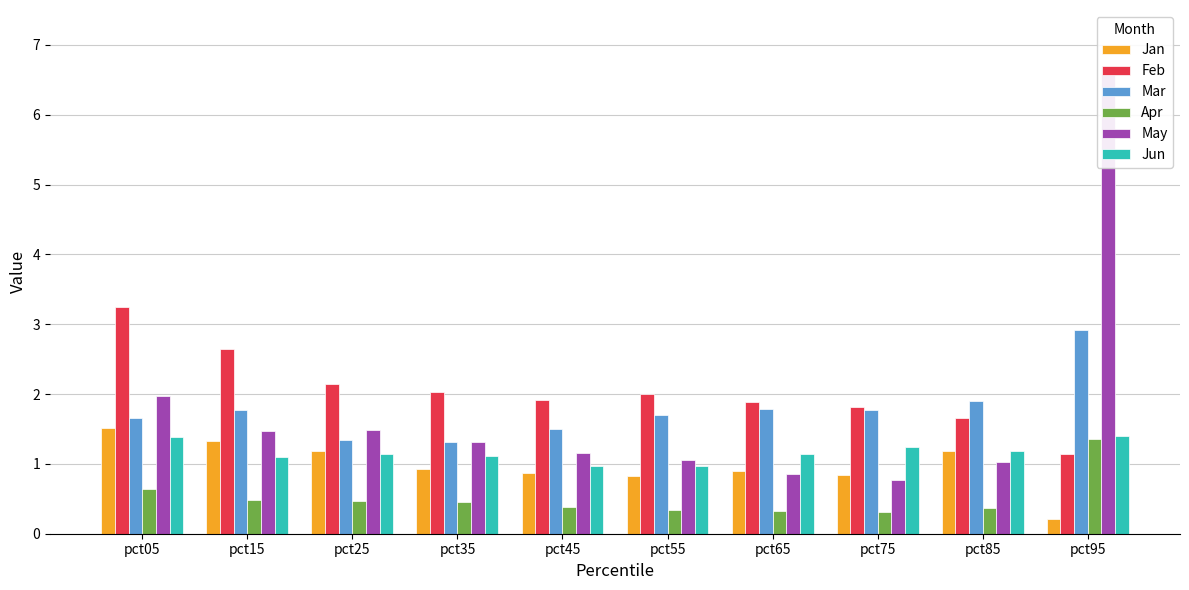

Is the value of May at pct65 greater than the value of Mar at pct35?

No